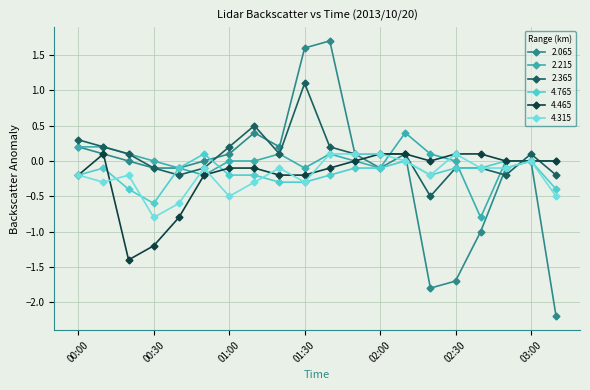

How many negative values does the 2.365 series have?

8